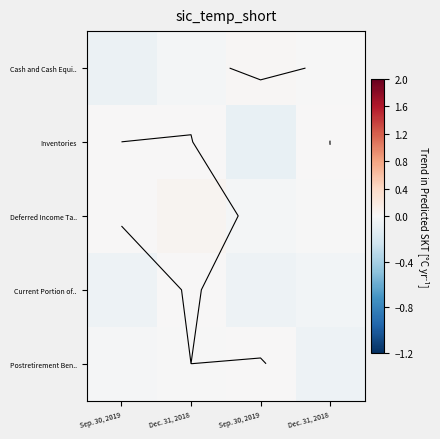

Rank the series by their maximum value, from lowest to highest.

Inventories, Postretirement Ben.., Current Portion of.., Cash and Cash Equi.., Deferred Income Ta..